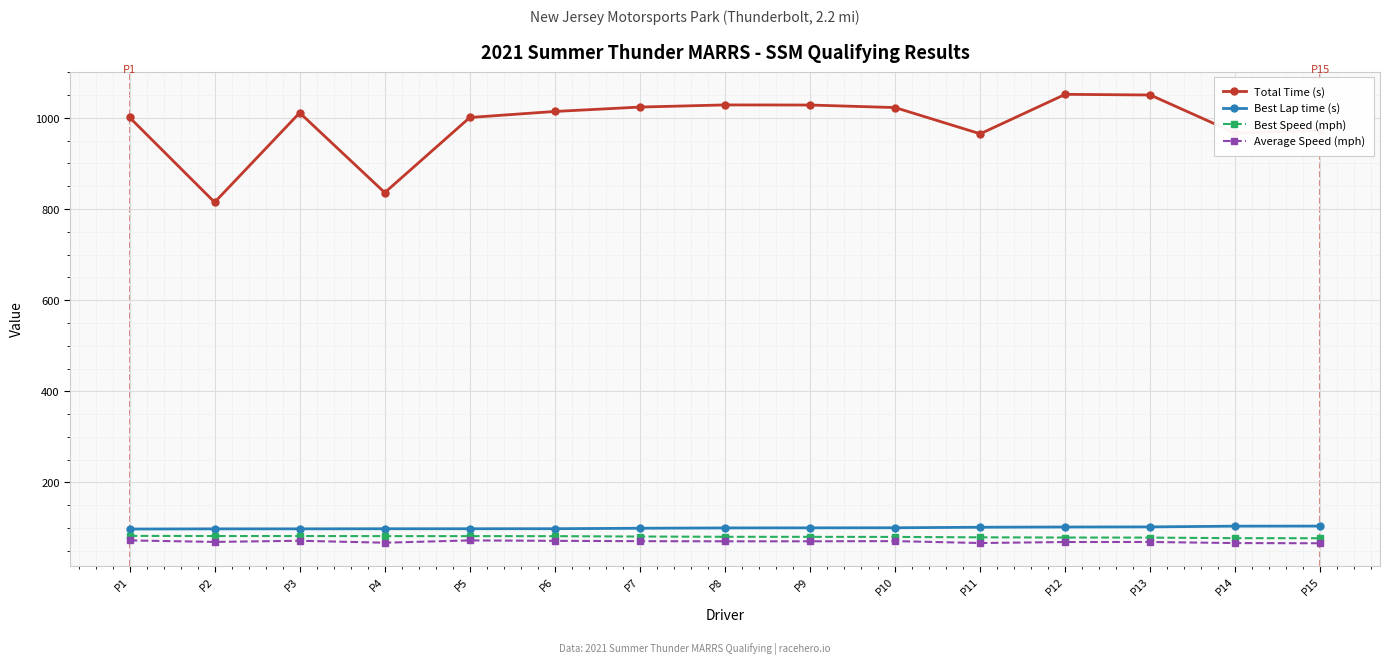

True or false: Average Speed (mph) and Best Lap time (s) cross at least once.

False